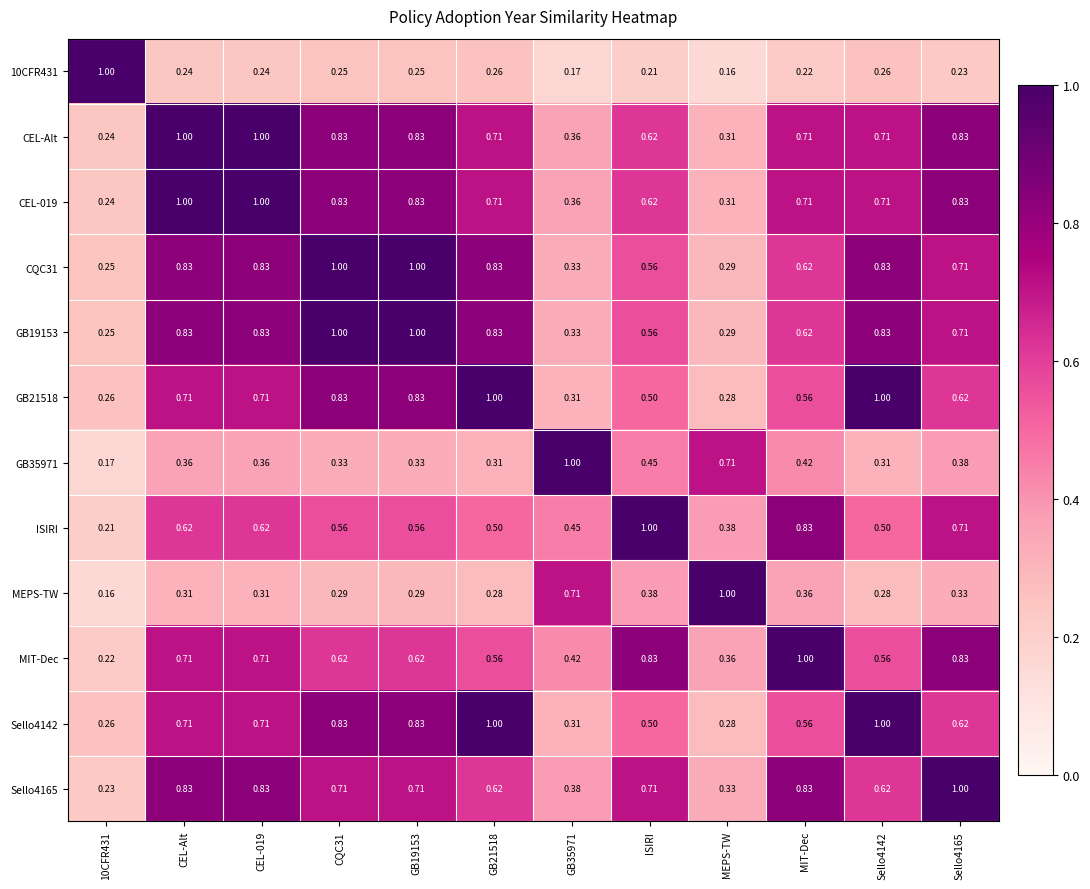

Is the value of GB19153 at CQC31 greater than the value of Sello4165 at CEL-Alt?

Yes